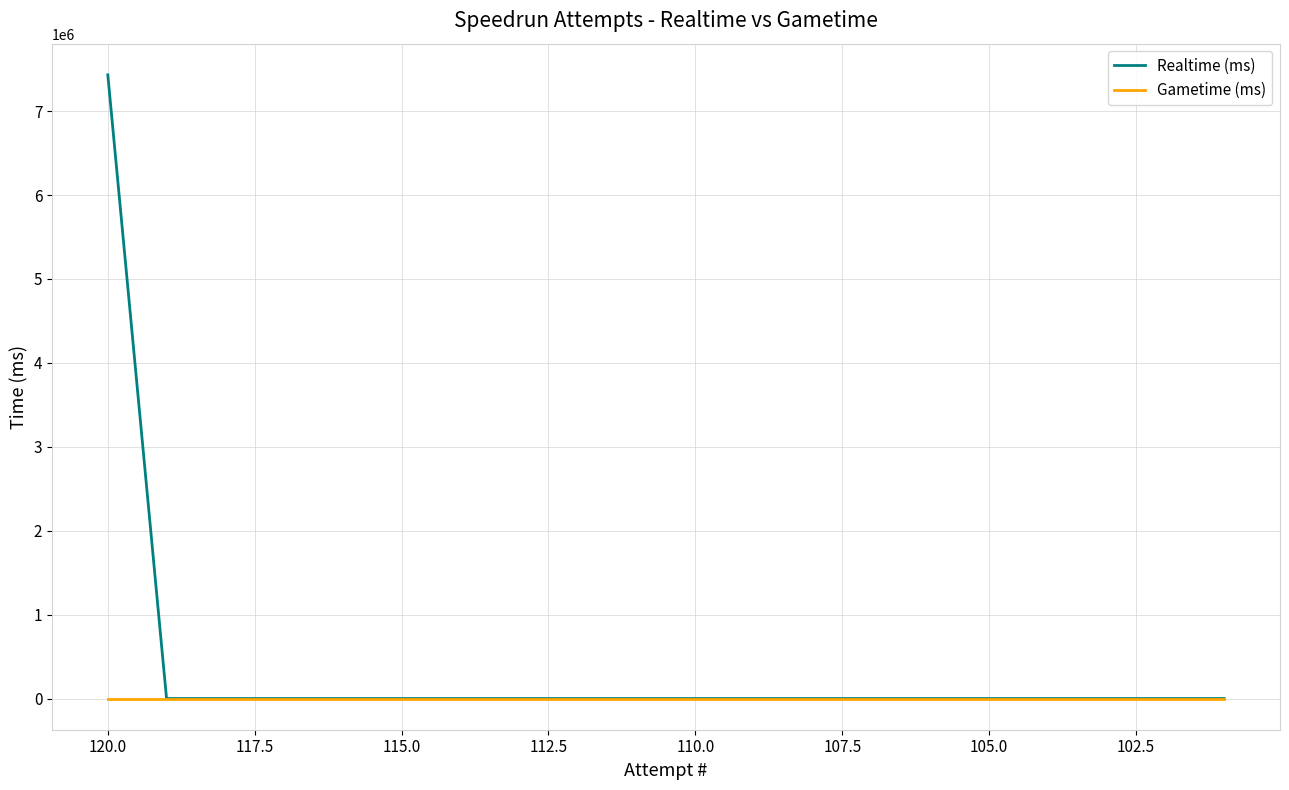

Rank the series by their maximum value, from highest to lowest.

Realtime (ms), Gametime (ms)